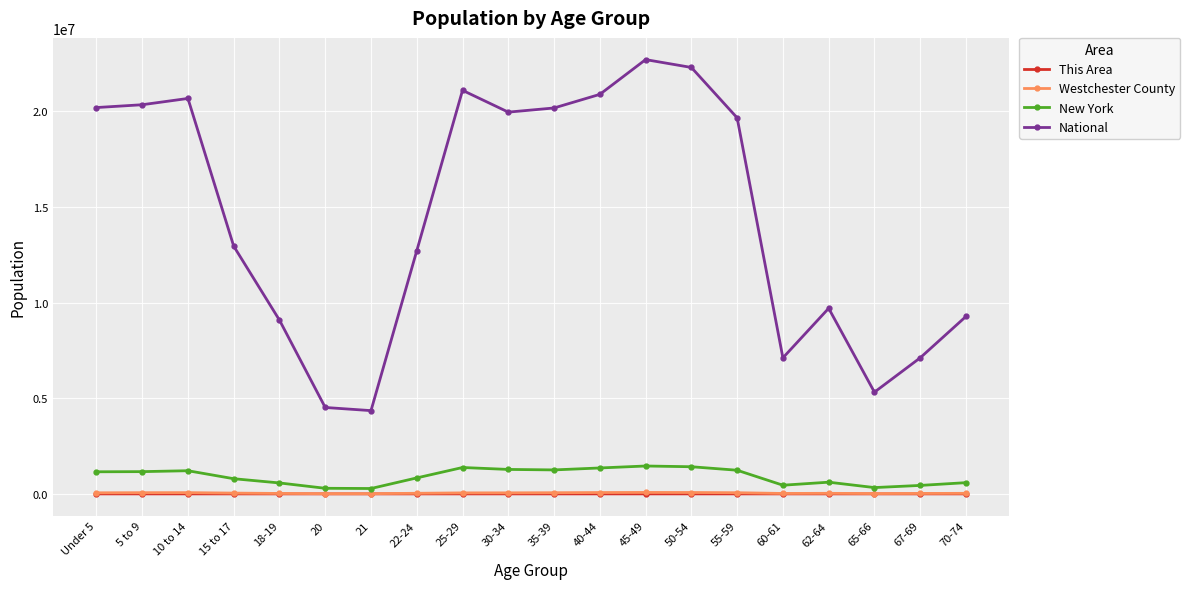

At which label does National first exceed 19664805?

Under 5